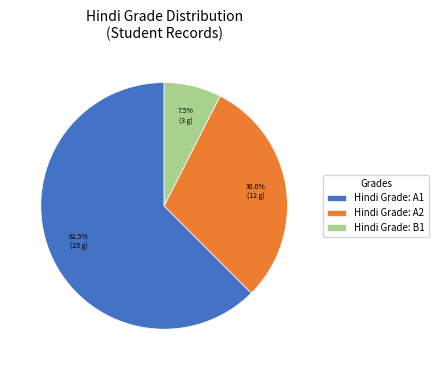

Is Hindi Grade: B1 the majority of the pie?

No